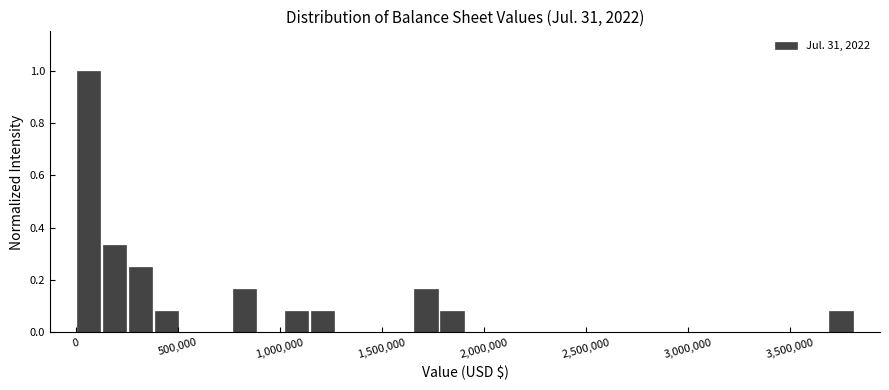

Read against the x-axis, roughly where is the centre of the tallest bar?

50000